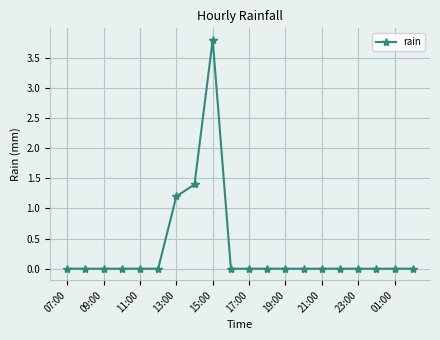

What is the greatest value displayed?

3.8